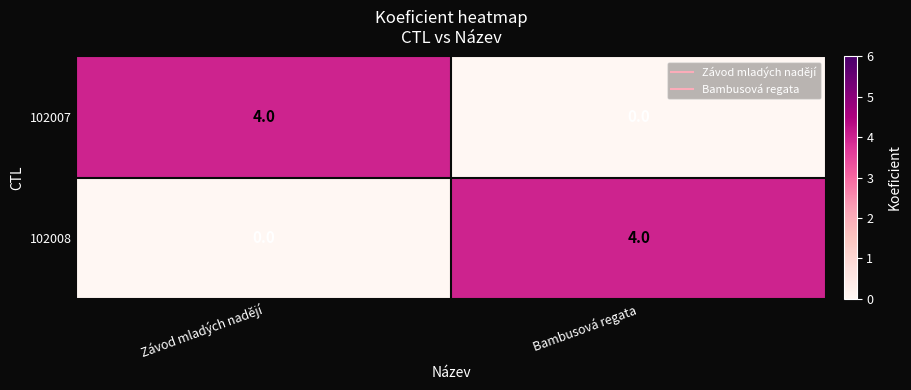

What is the spread (max minus min) of values at Bambusová regata?

4